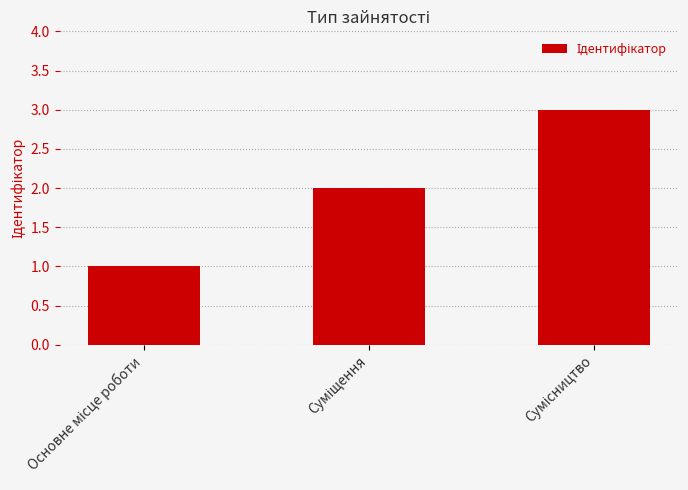

How many bars are there in total?

3